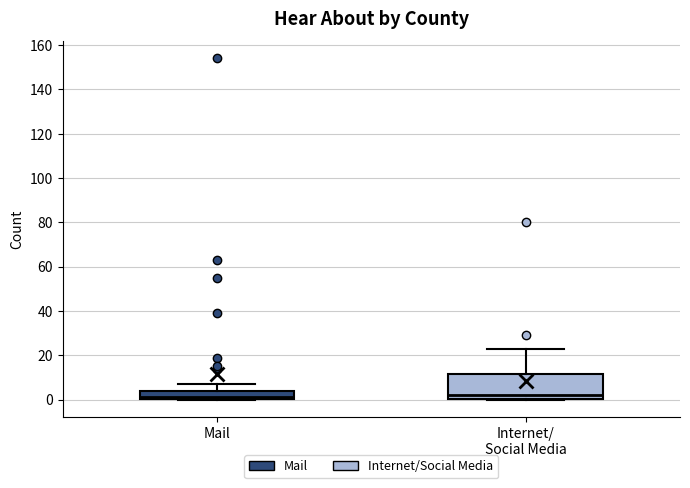

Reading left to right, read every box against the y-axis: the position of its median line, the range the box covers, and the ends of its whiskers. The values are not printed on the chart, so give them approximately, as read against the axis.

Mail: median 2, box 0 to 4, whiskers 0 to 8
Internet/ Social Media: median 2, box 0 to 12, whiskers 0 to 24